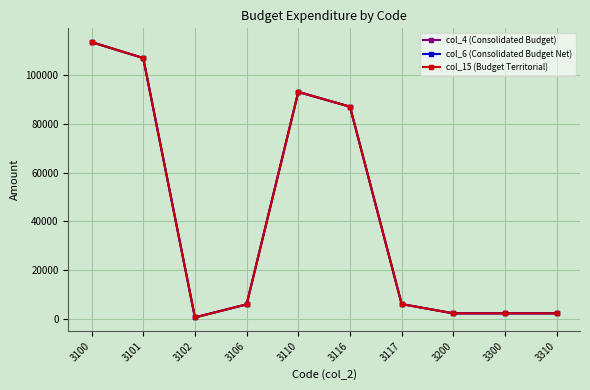

Is it true that col_4 (Consolidated Budget) equals 5938.9 at 3106?

True